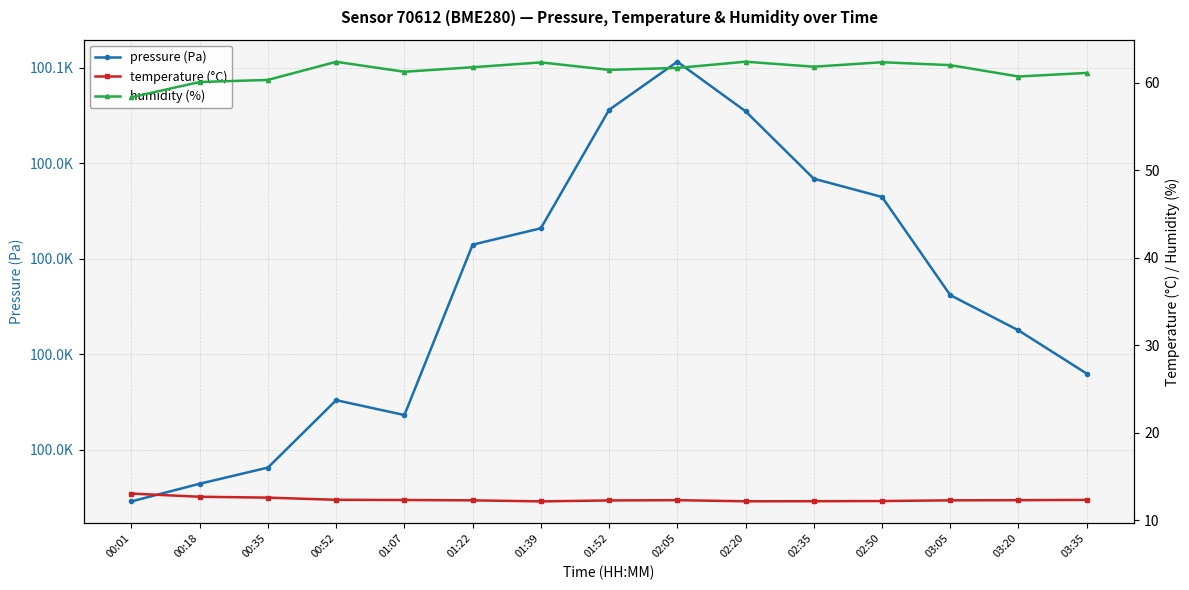

How many lines are shown in the chart?

3